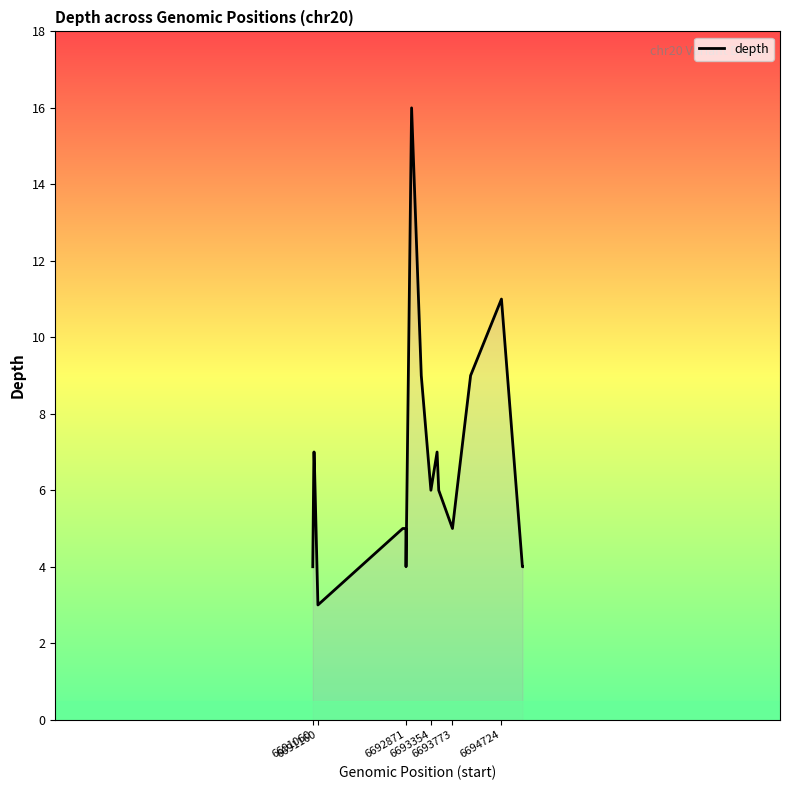

What is the average value?

7